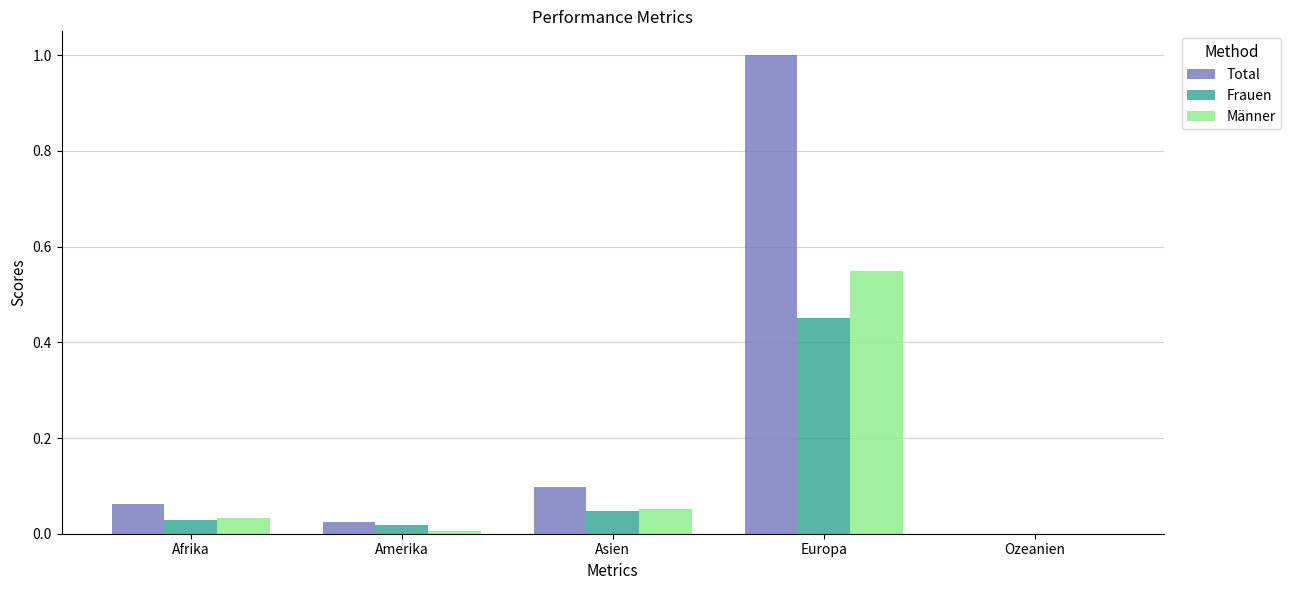

Is the value of Männer at Afrika greater than the value of Frauen at Europa?

No